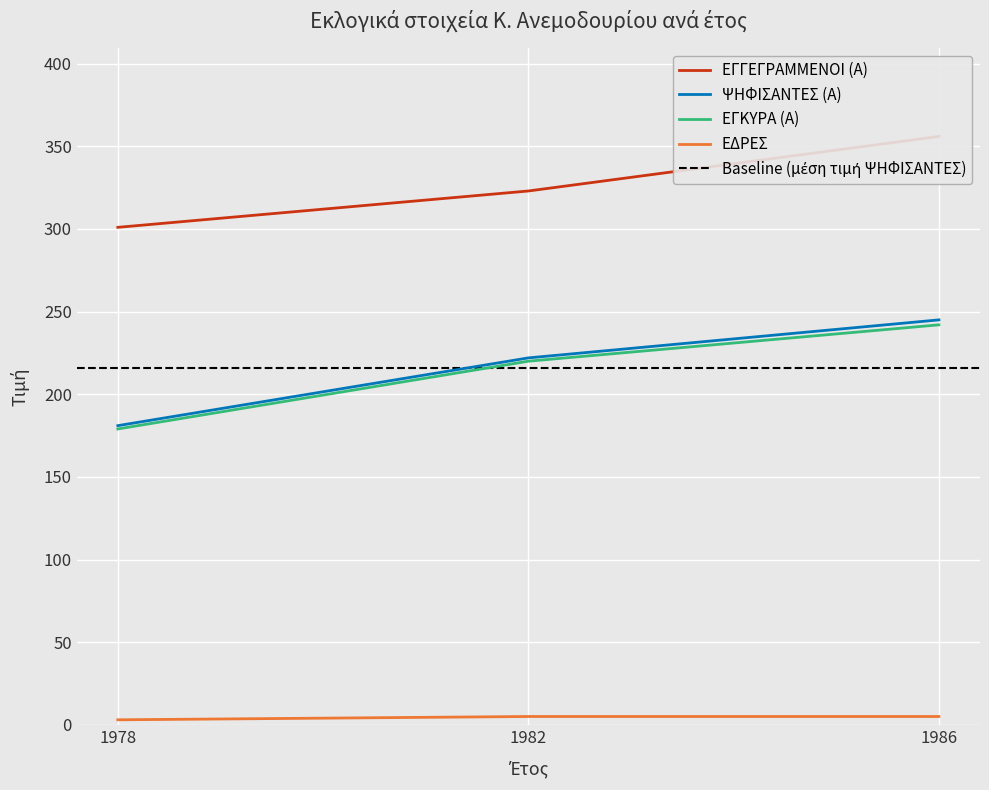

What is the sum of the ΕΔΡΕΣ values at 1982 and 1978?

8